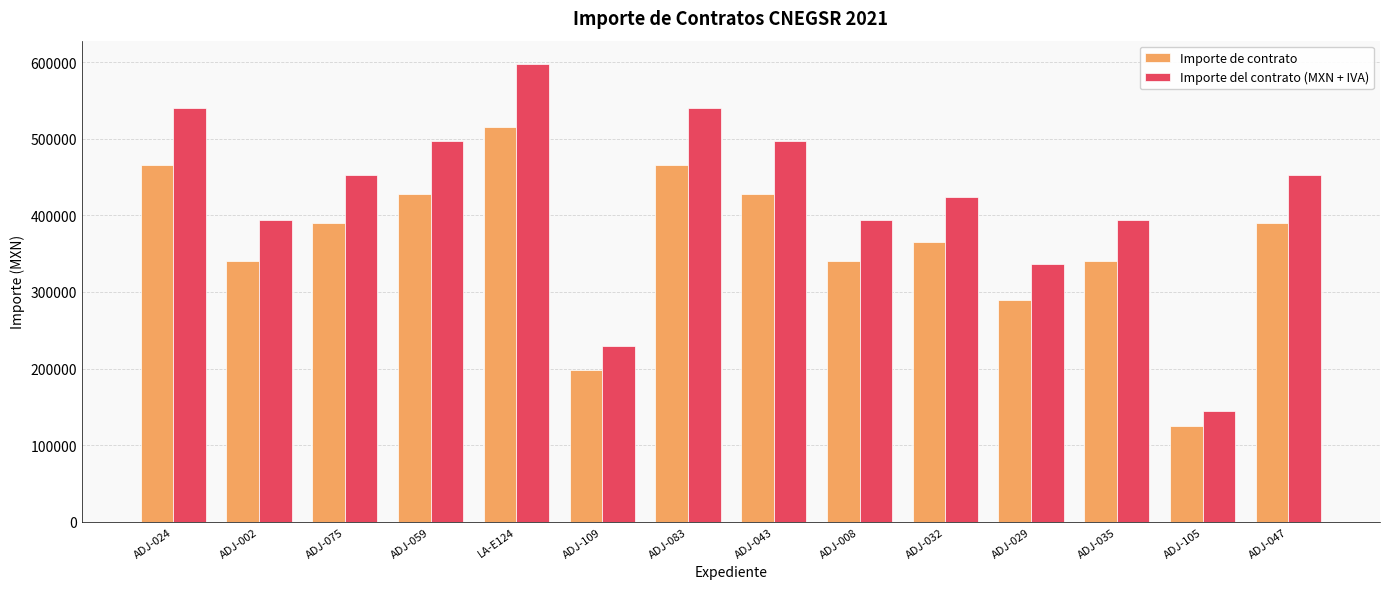

Is it true that Importe del contrato (MXN + IVA) equals 540251.3 at ADJ-024?

True